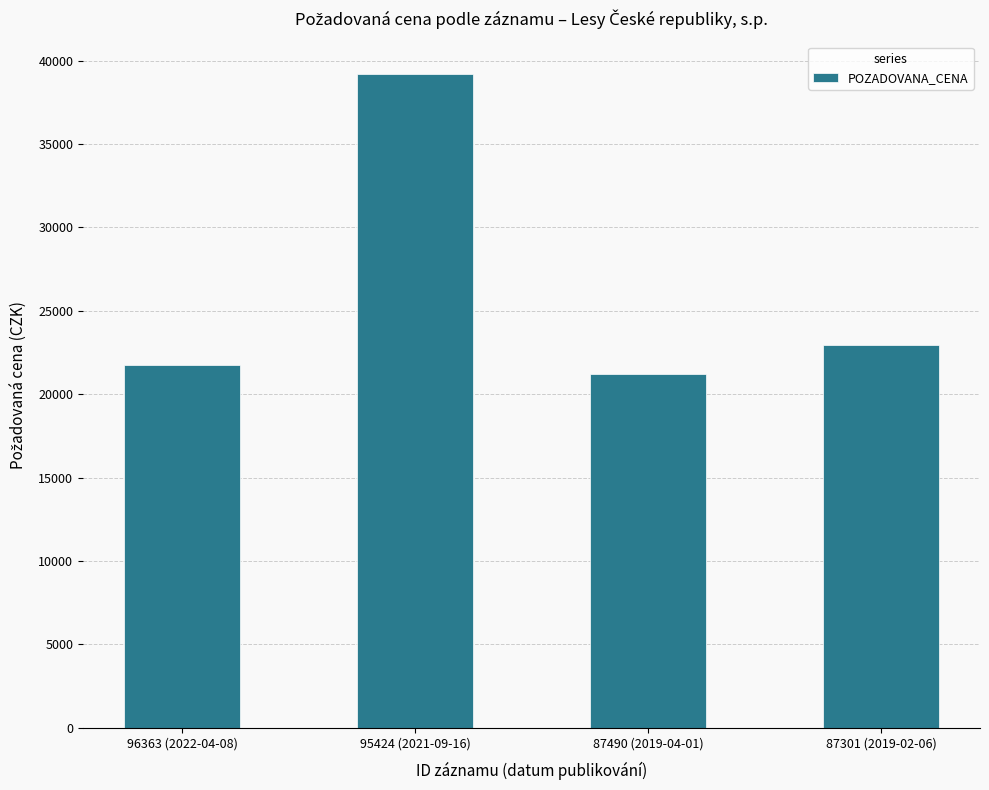

What is the greatest value displayed?

39190